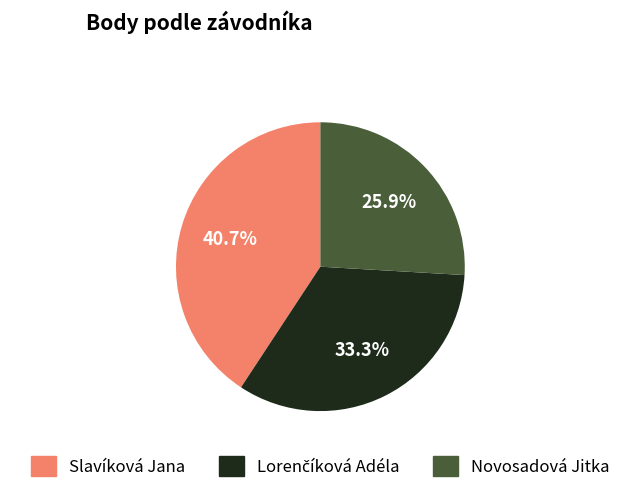

Approximately how many times larger is the value at Slavíková Jana compared to Novosadová Jitka?

1.6